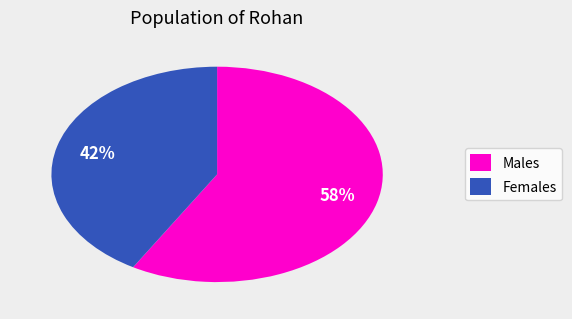

Which slice is the smallest?

Females